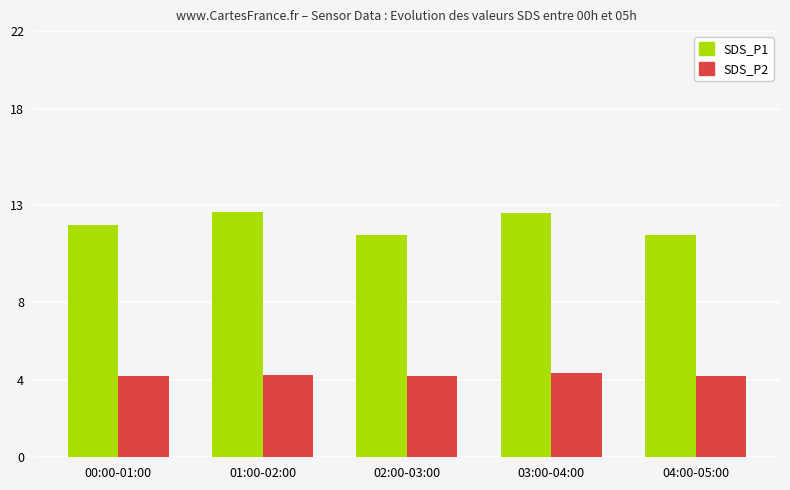

What is the label of the 4th bar from the left?

03:00-04:00